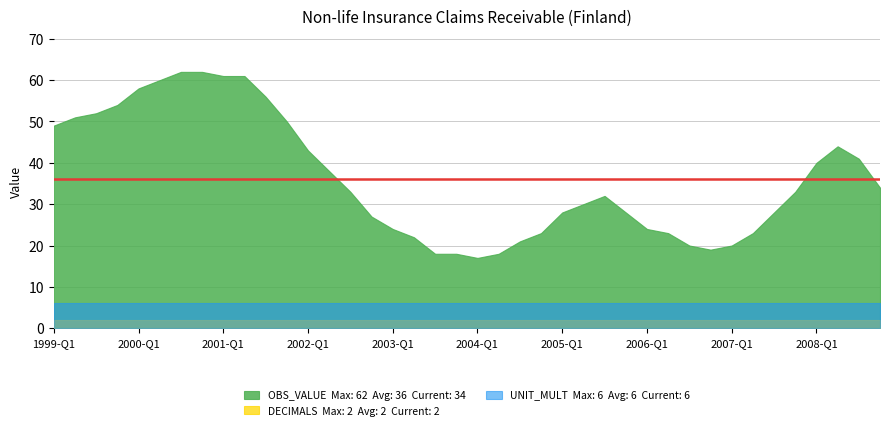

Which series has the widest spread of values?

OBS_VALUE